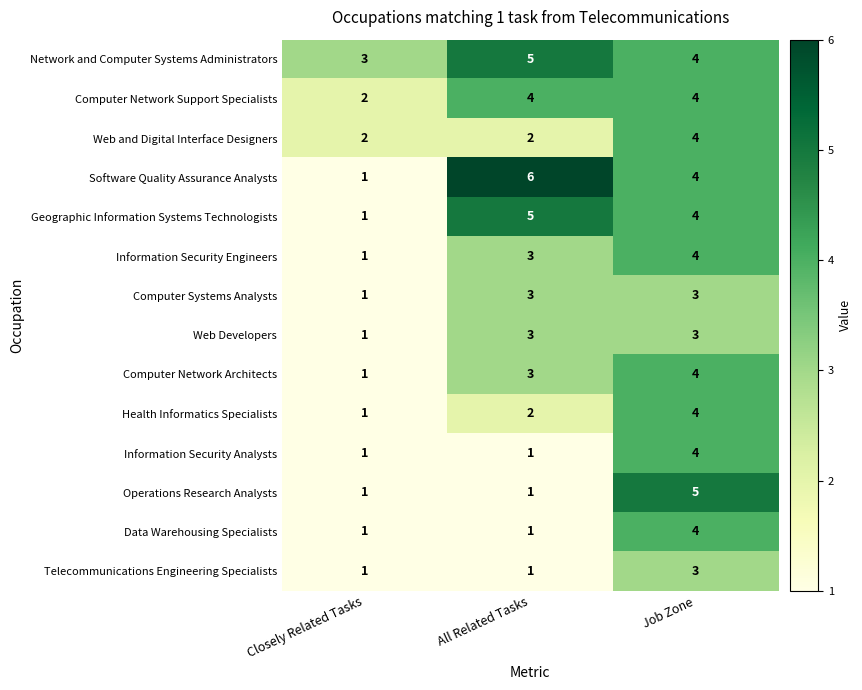

What is the sum of all Data Warehousing Specialists values?

6